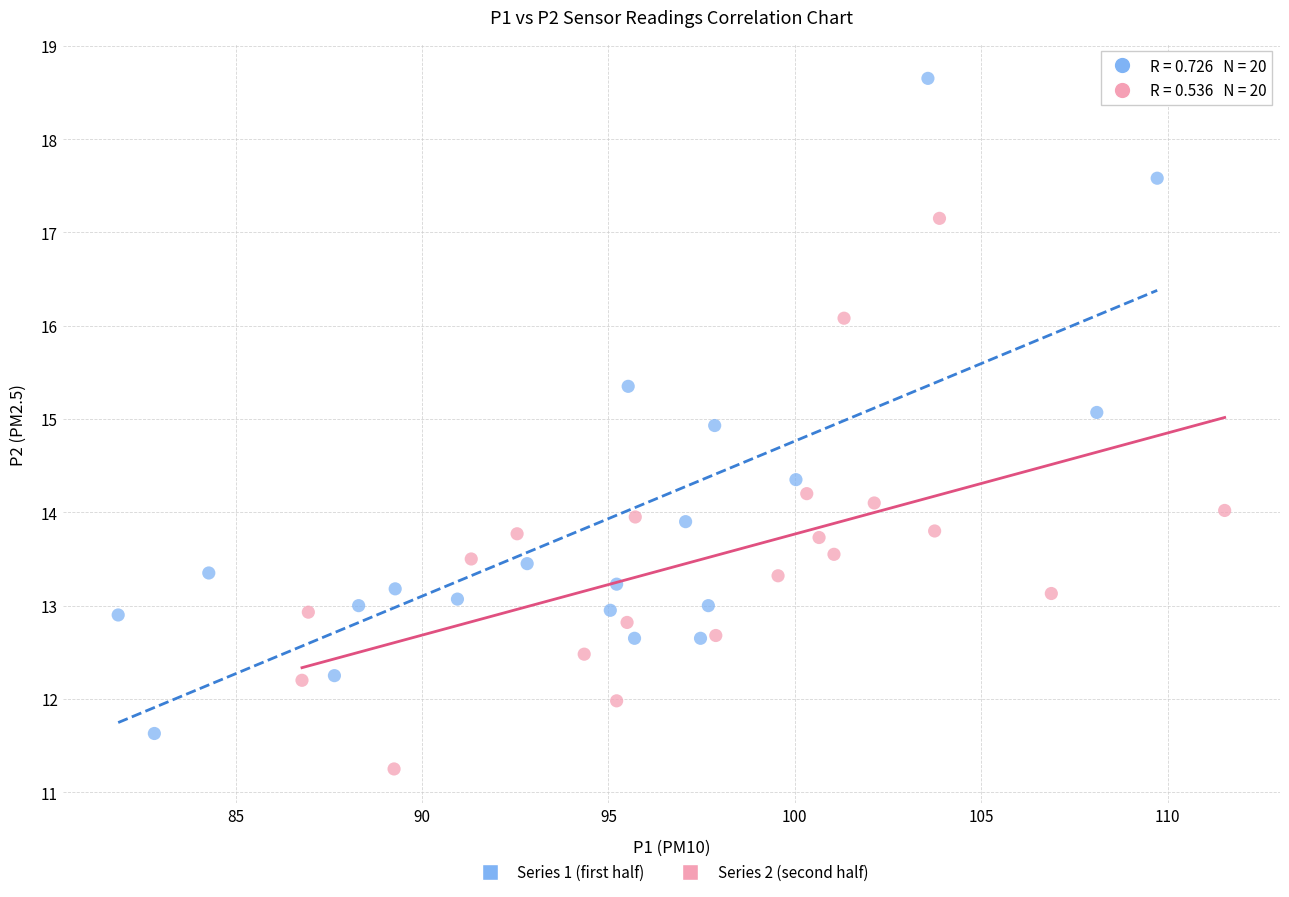

What are all the series names shown in the legend?

Series 1 (first half), Series 2 (second half)